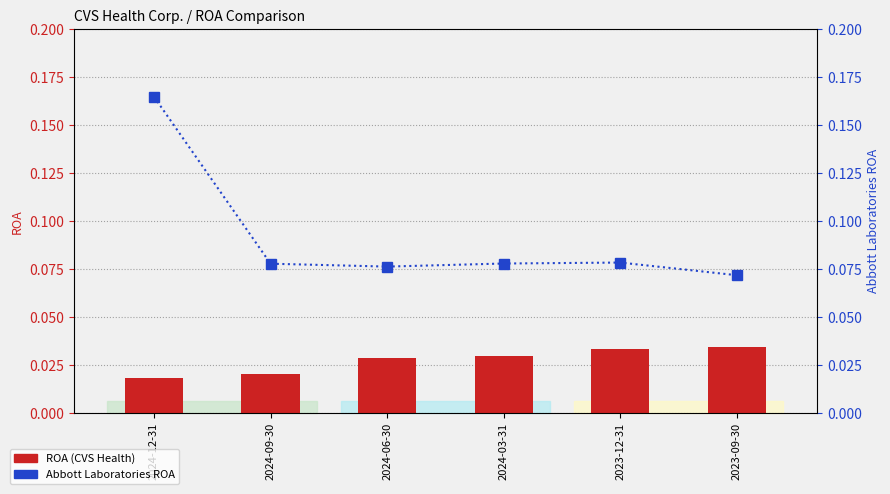

Is it true that Abbott Laboratories equals 0.1 at 2024-06-30?

False